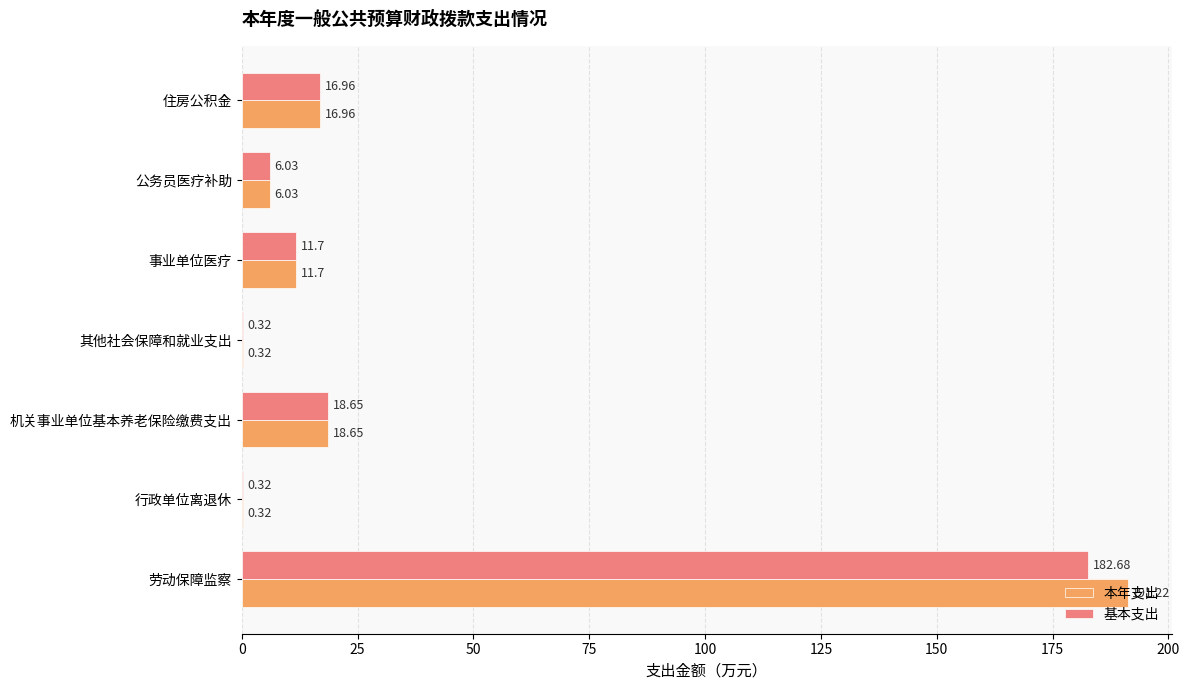

Which series has the largest total across all categories?

本年支出